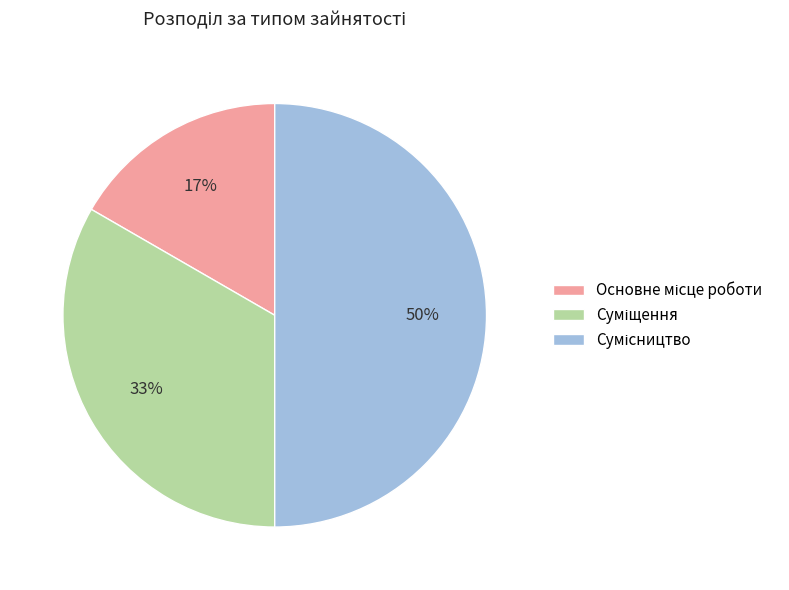

To the nearest percent, what is the average slice percentage?

33%